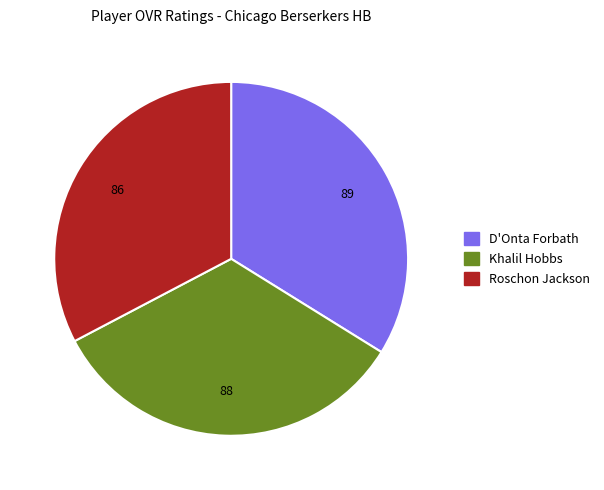

Does Roschon Jackson account for over 50% of the chart?

No